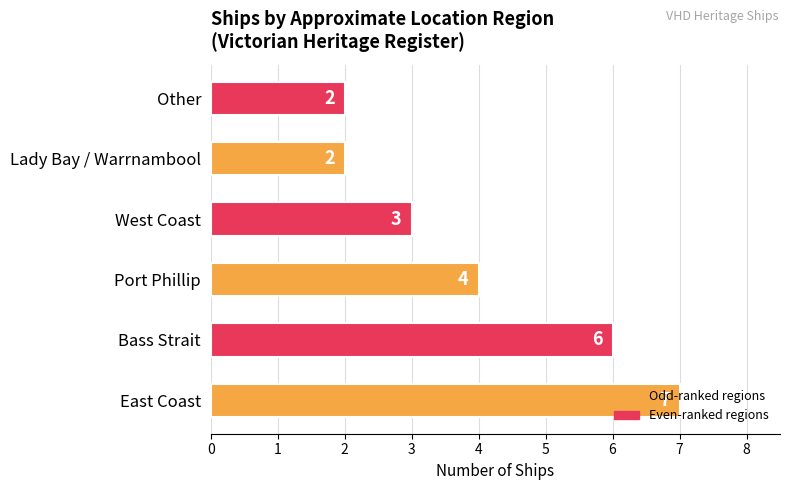

What is the average value?

4